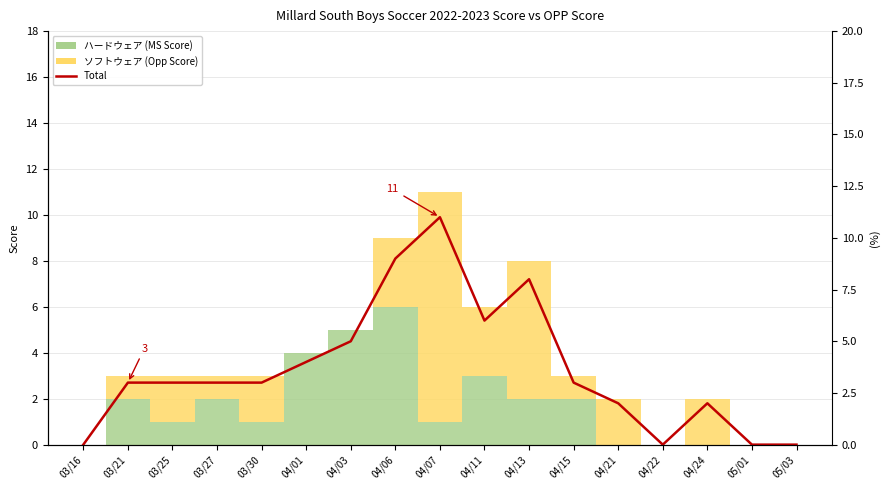

Which has a higher value, 04/06 or 03/16?

04/06